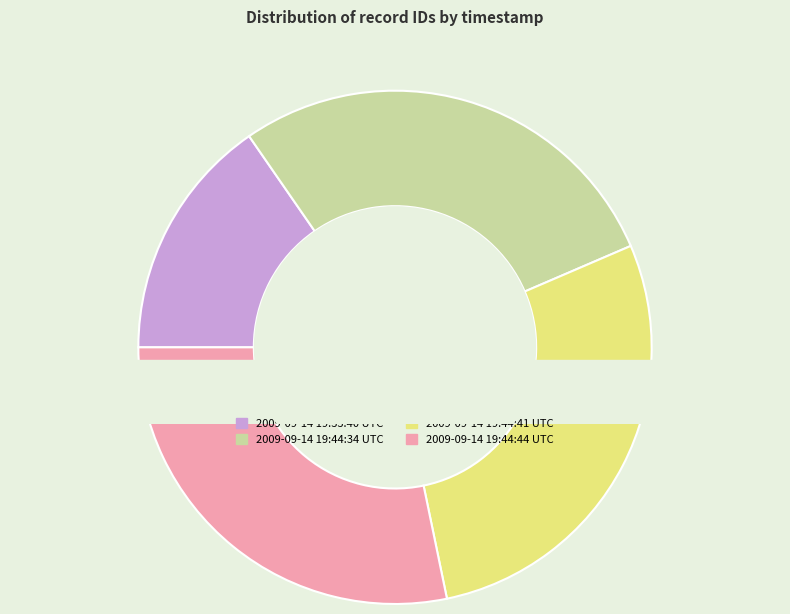

Count the number of slices in the pie.

4